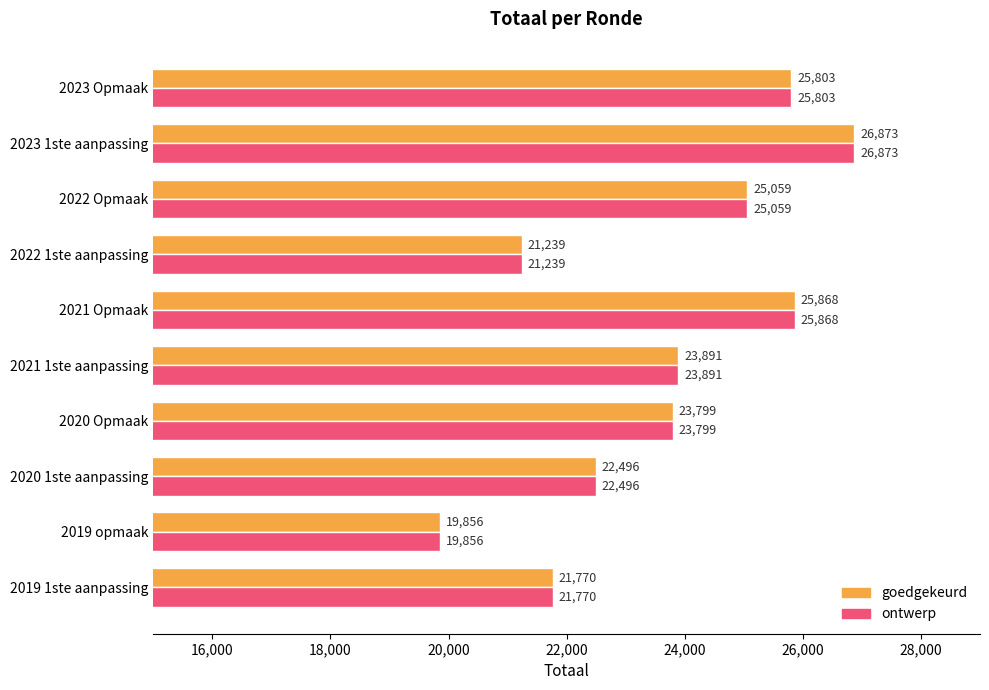

What are all the series names shown in the legend?

goedgekeurd, ontwerp